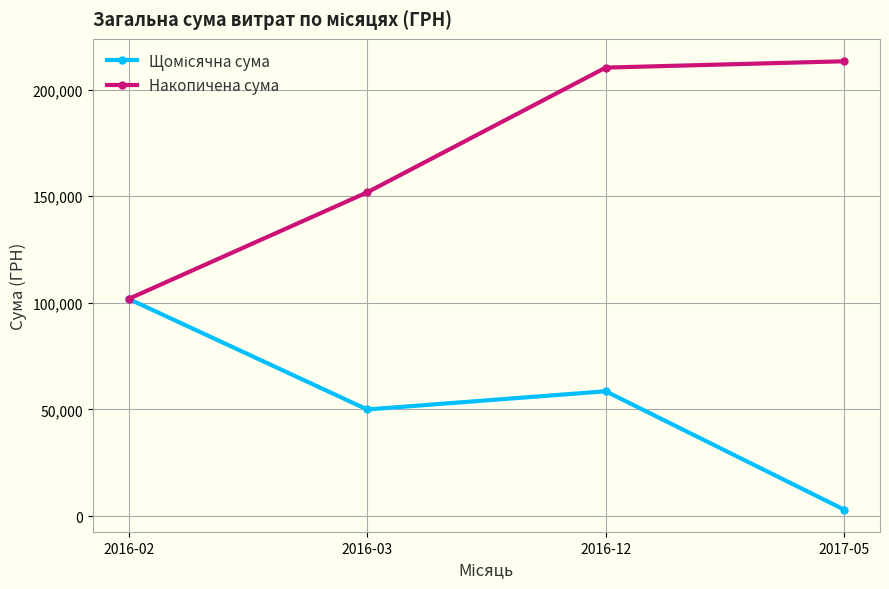

What is the label of the 4th point from the right?

2016-02